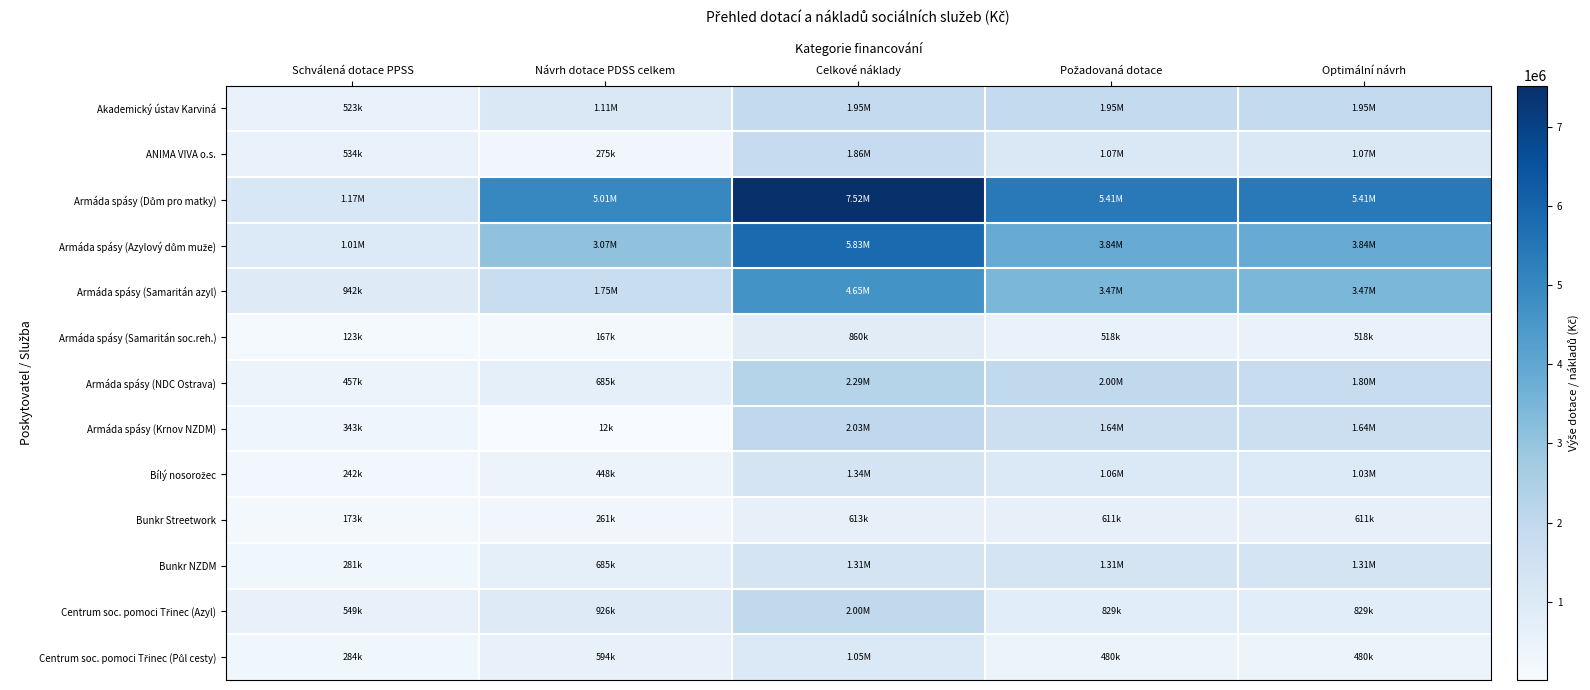

Which has a higher value, Optimální návrh or Návrh dotace PDSS celkem?

Optimální návrh